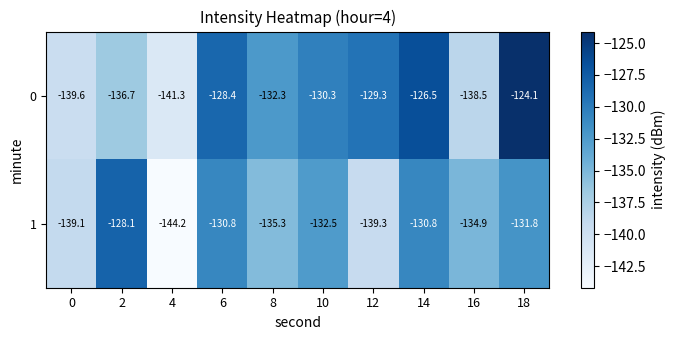

The 1 series shows -144.2 at 4. True or false?

True